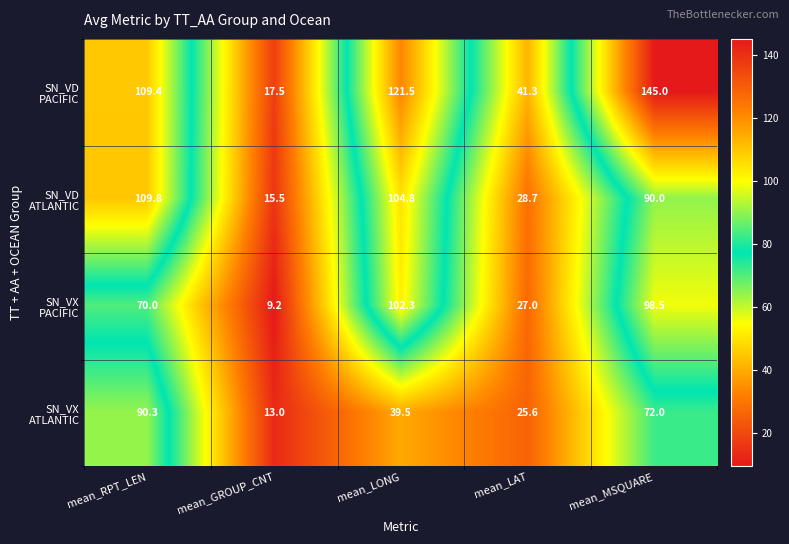

What is the spread (max minus min) of values at mean_MSQUARE?

73.0